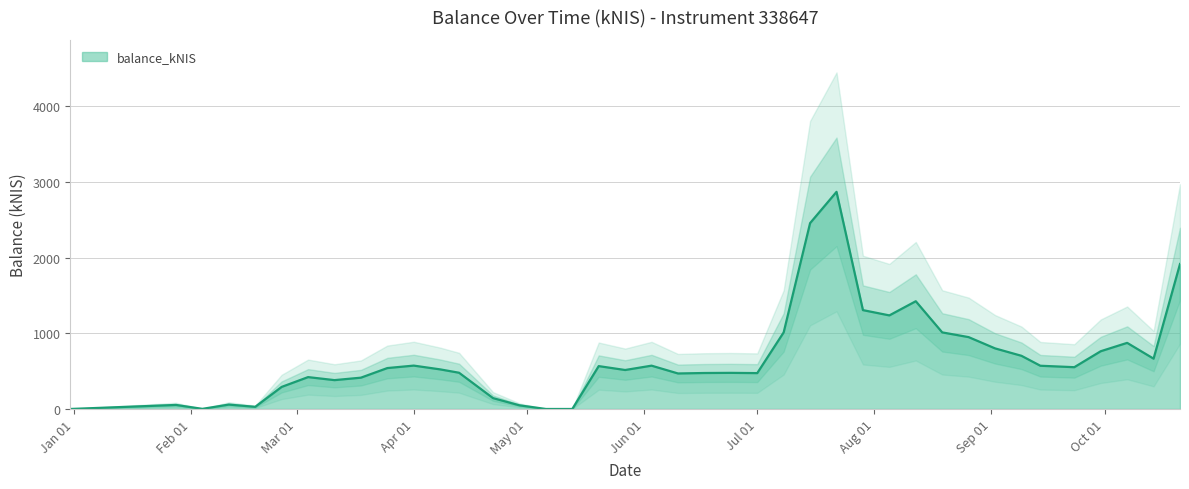

What is the maximum value for balance_kNIS?

2869.4